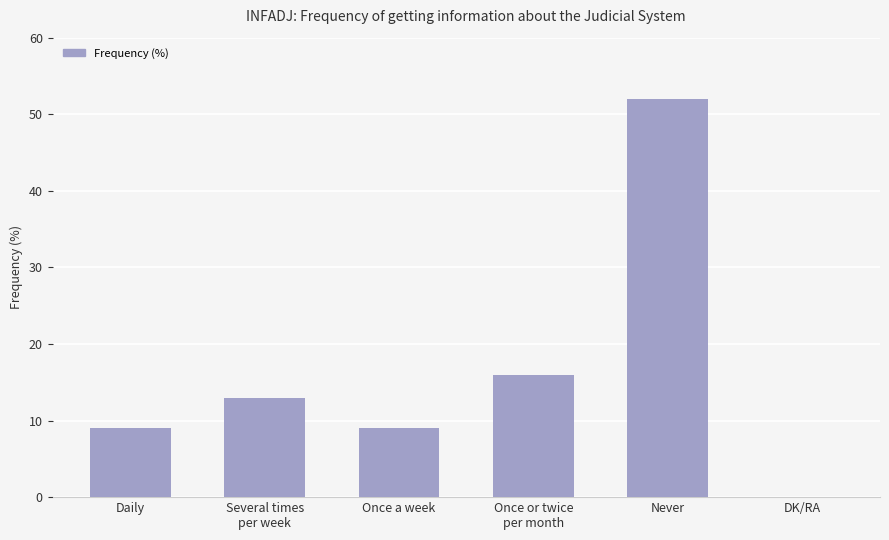

True or false: the data shows 13 at Once a week.

False